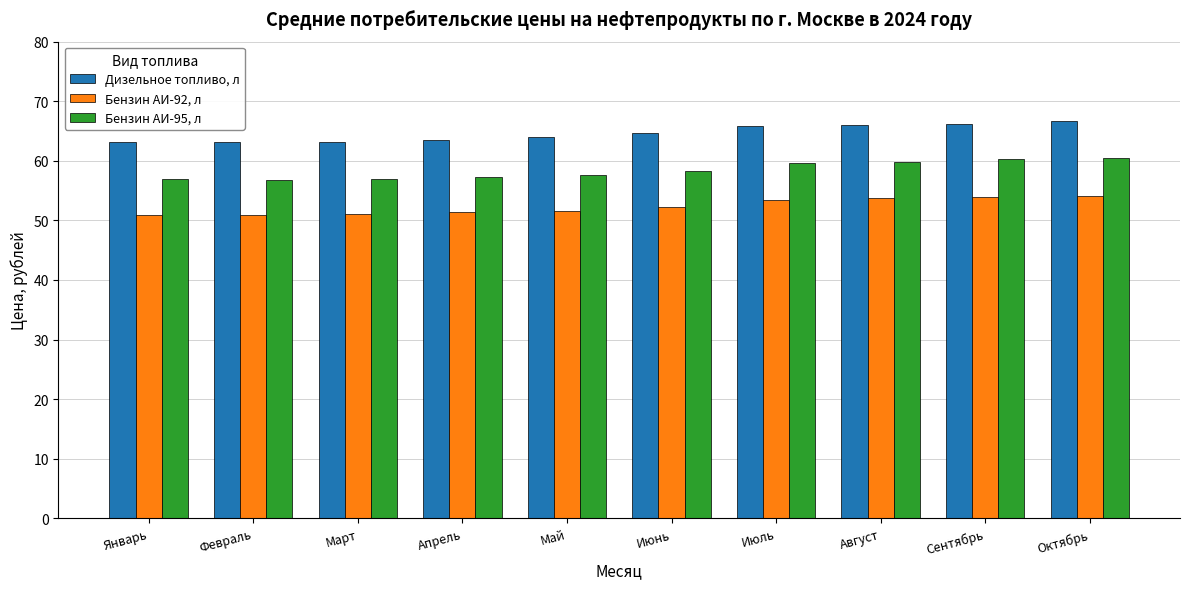

What is the difference between the maximum and minimum values in the Дизельное топливо, л series?

3.5